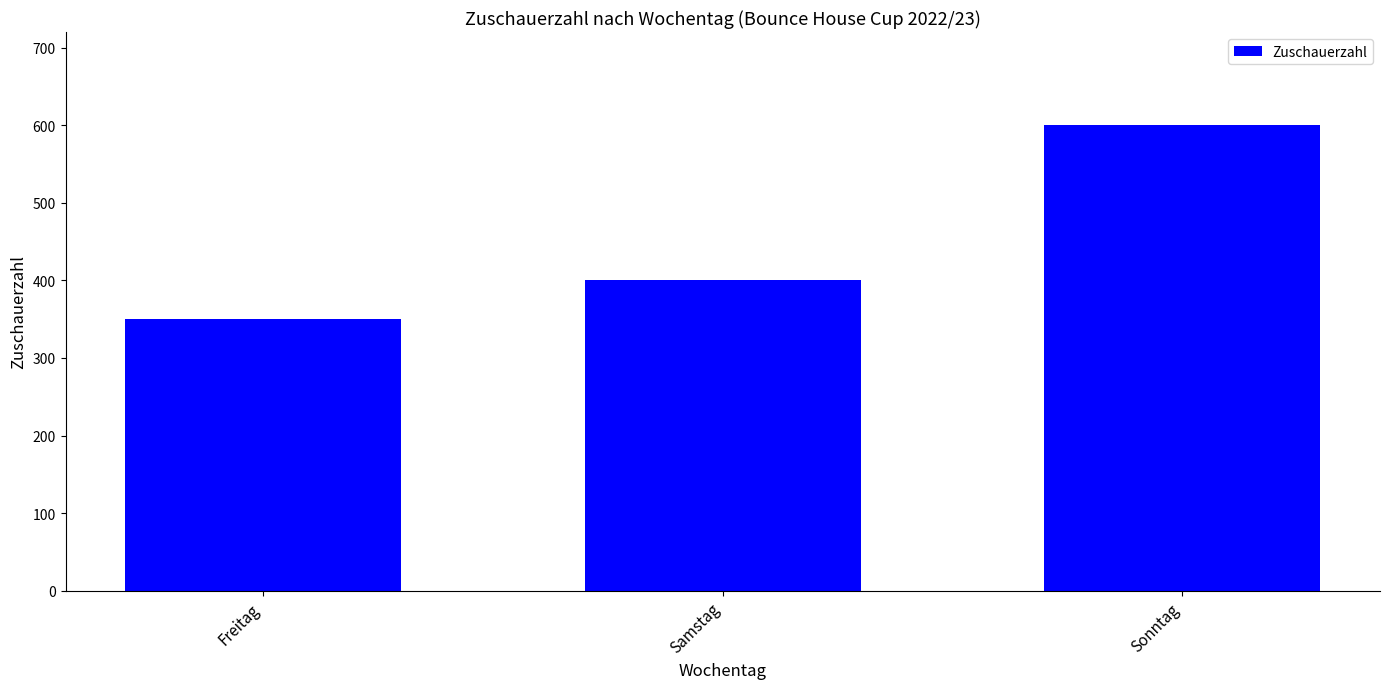

What is the difference between the second highest and minimum values?

50